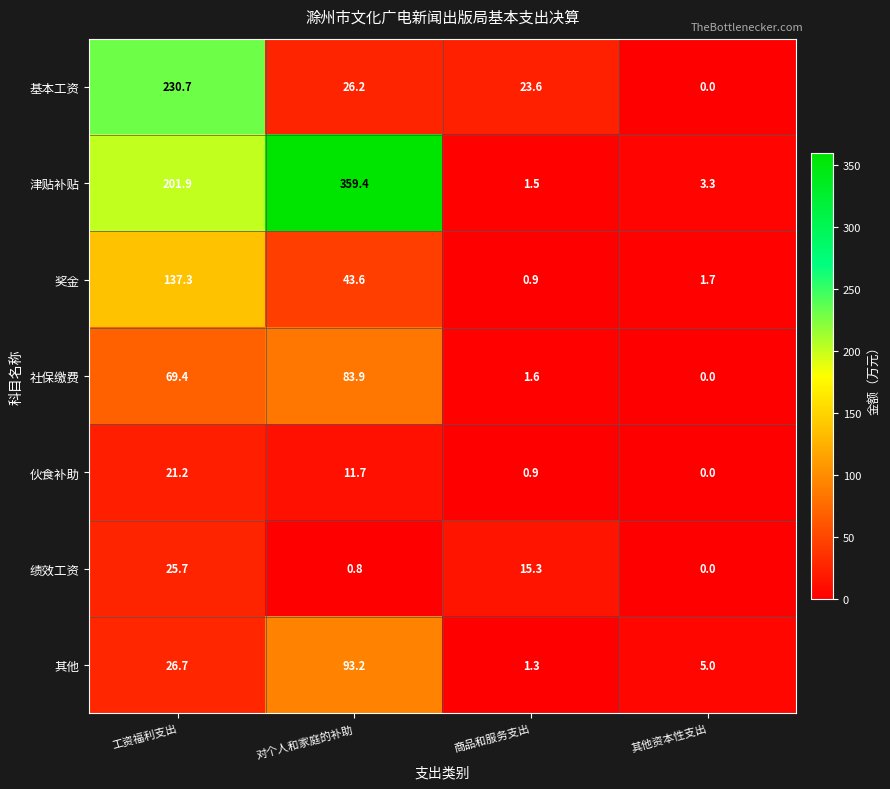

At how many categories does at least one series exceed 240?

1